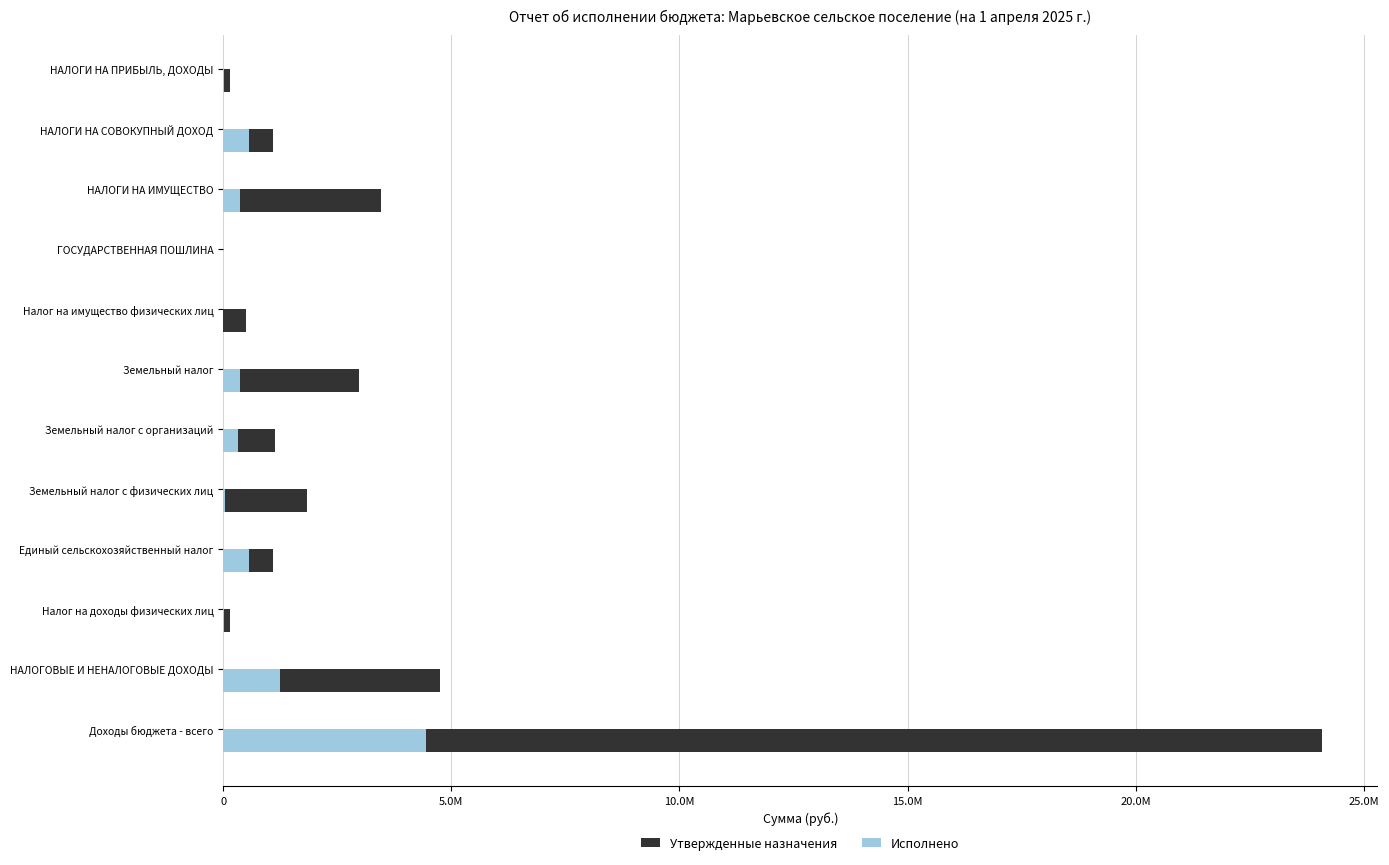

What is the difference between the highest and lowest values at НАЛОГИ НА ИМУЩЕСТВО?

3084045.6